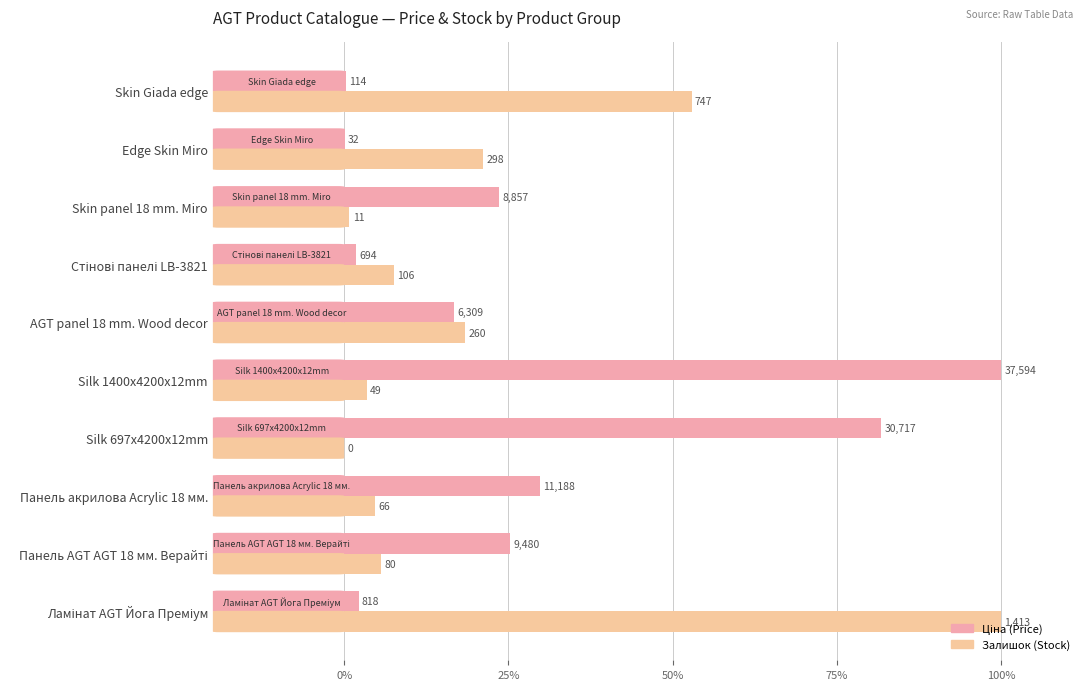

How many groups of bars are there?

10